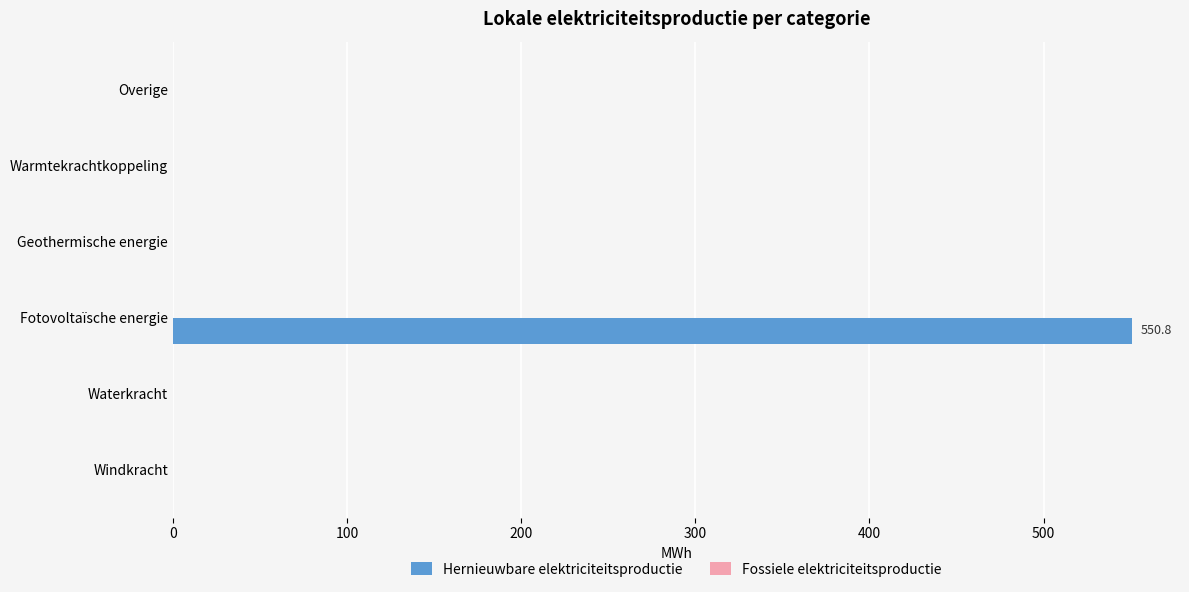

Are the bars horizontal?

Yes